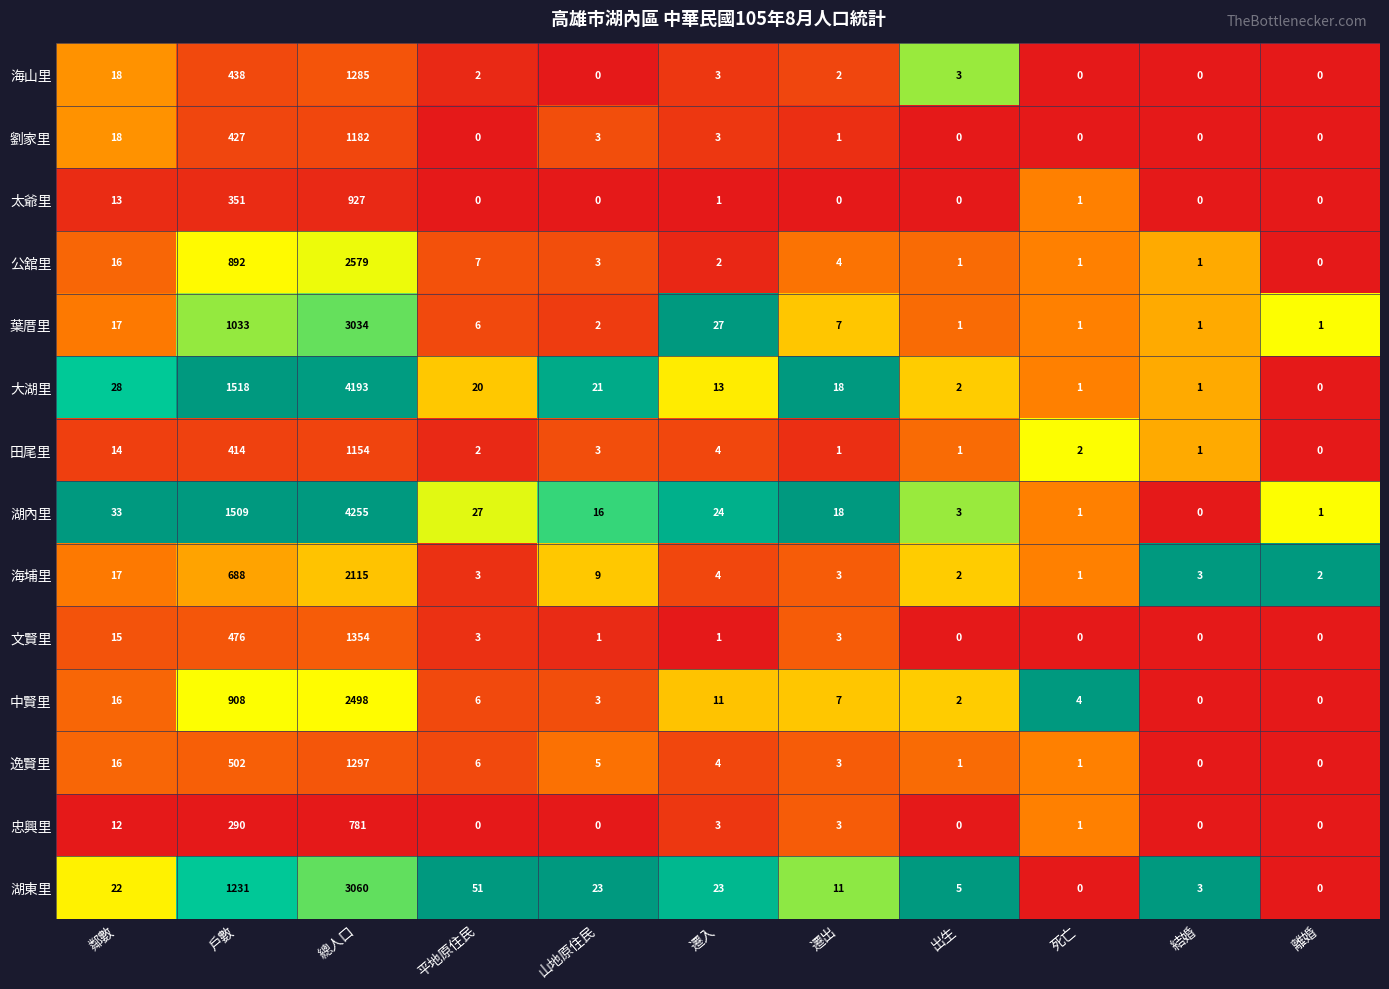

What is the spread (max minus min) of values at 出生?

5